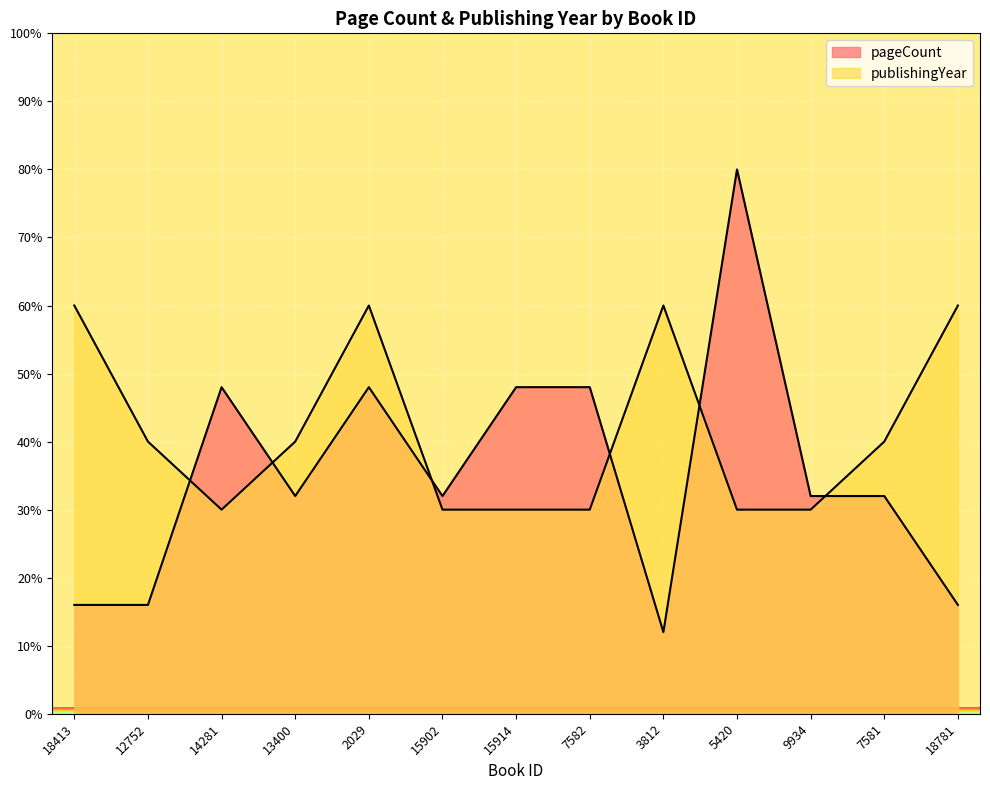

Is the value of pageCount at 7582 greater than the value of publishingYear at 15914?

Yes